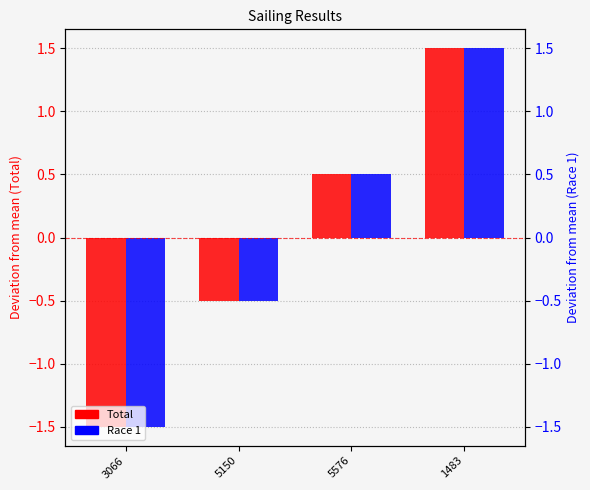

How many Total values are between 0 and 1?

1